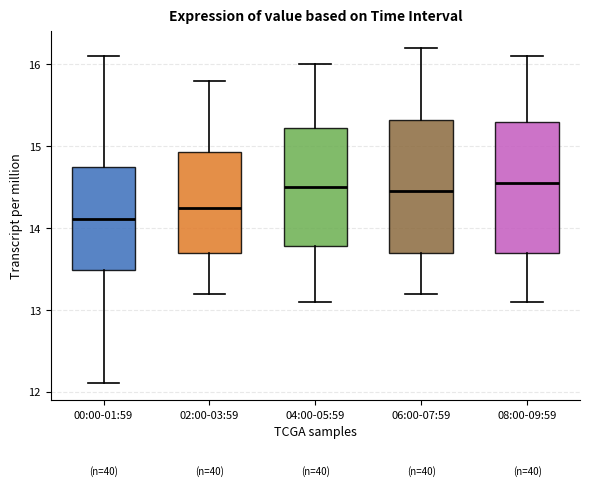

Which box's median line is the lowest?

00:00-01:59